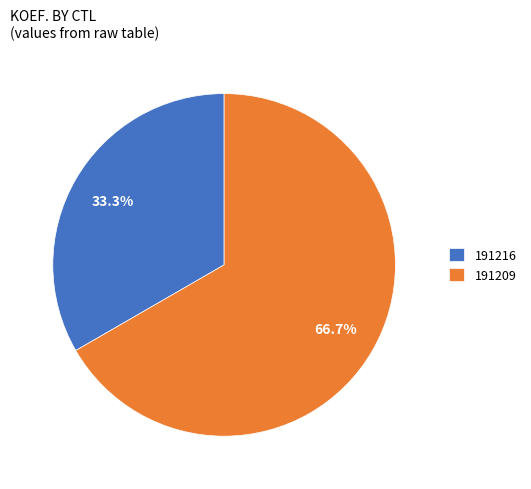

Combined, what portion of the pie is 191209 and 191216?

100.0%